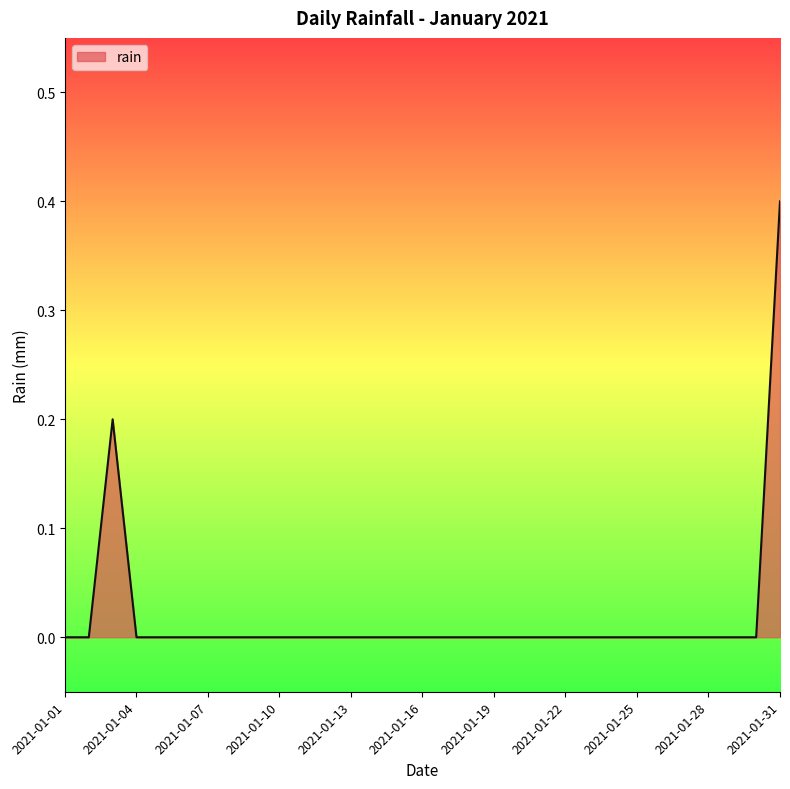

What is the difference between the maximum and minimum values?

0.4